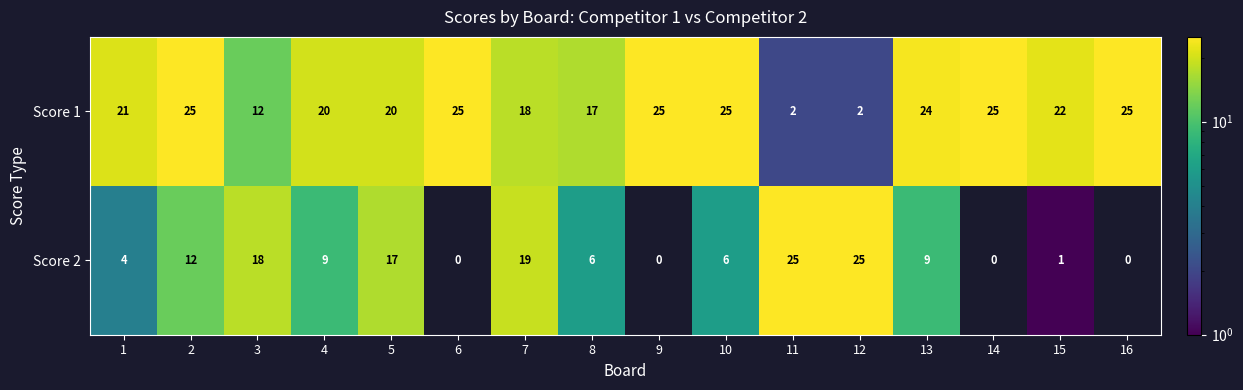

At which label is Score 1 closest to 13?

3